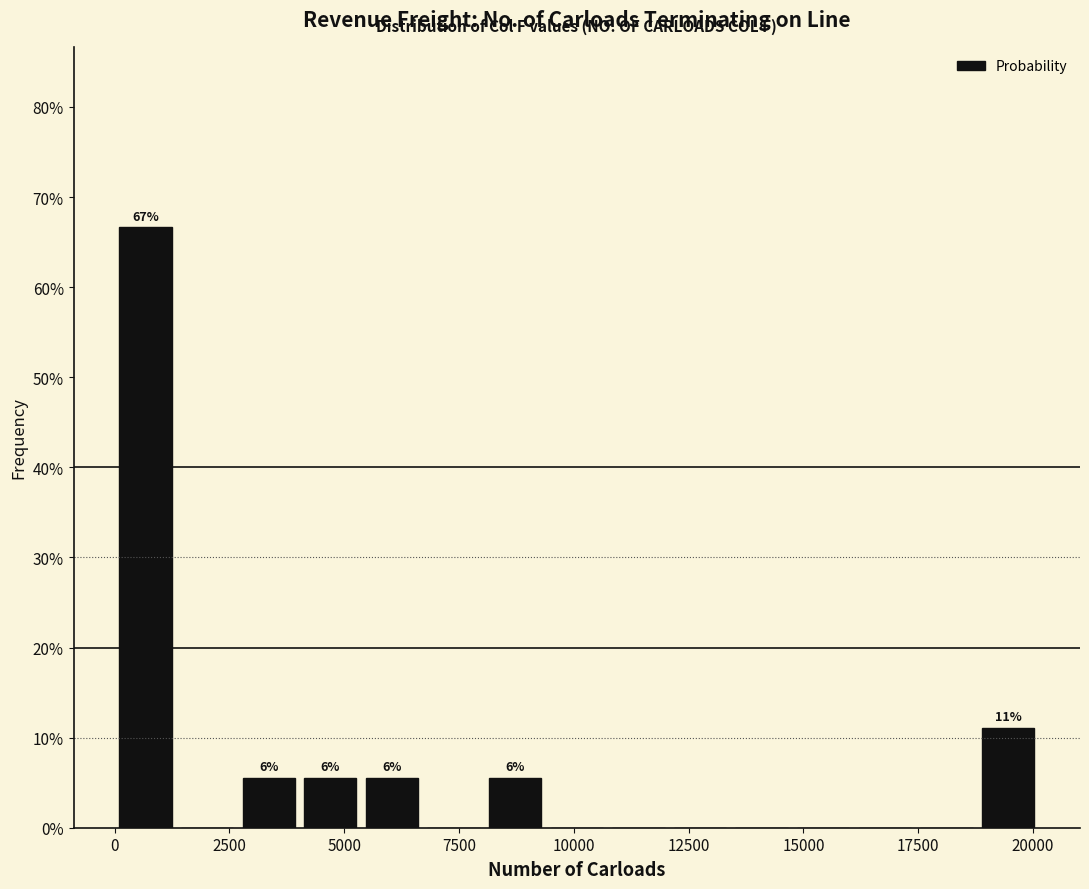

Read against the x-axis, roughly where is the centre of the tallest bar?

500